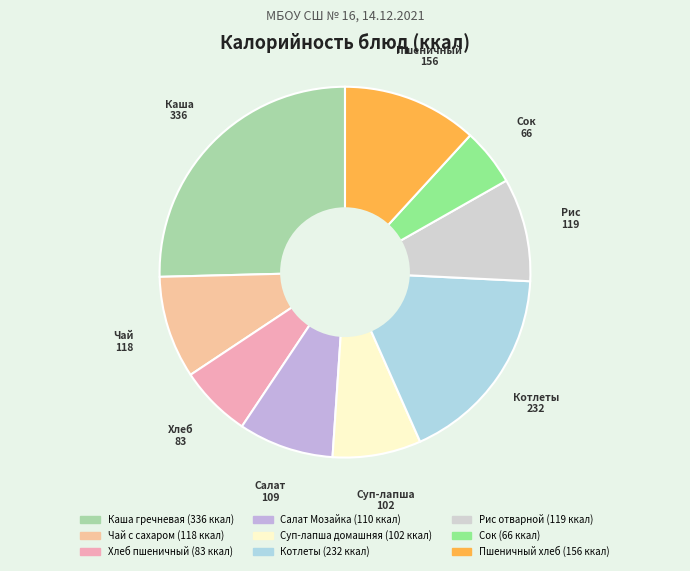

Combined, do Пшеничный хлеб and Котлеты account for over 50%?

No